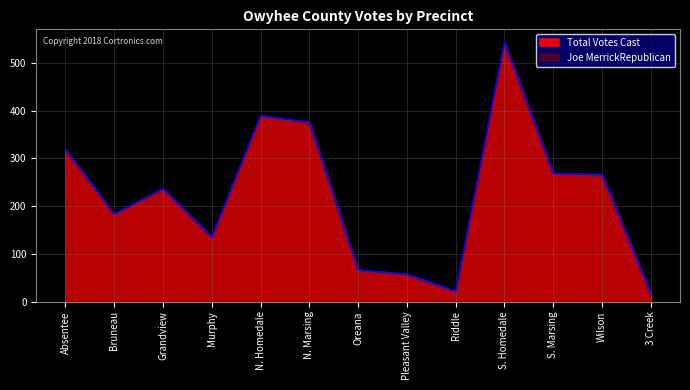

Rank the series at 3 Creek from highest to lowest value.

Joe MerrickRepublican, Total Votes Cast